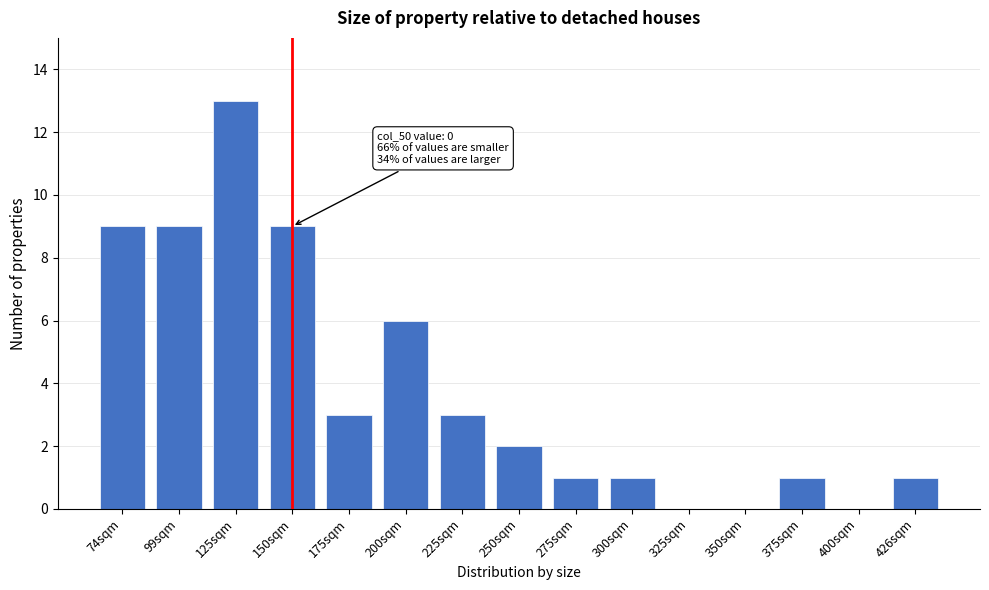

Reading right to left, list all the values displayed in this chart.

426sqm=1	400sqm=0	375sqm=1	350sqm=0	325sqm=0	300sqm=1	275sqm=1	250sqm=2	225sqm=3	200sqm=6	175sqm=3	150sqm=9	125sqm=13	99sqm=9	74sqm=9